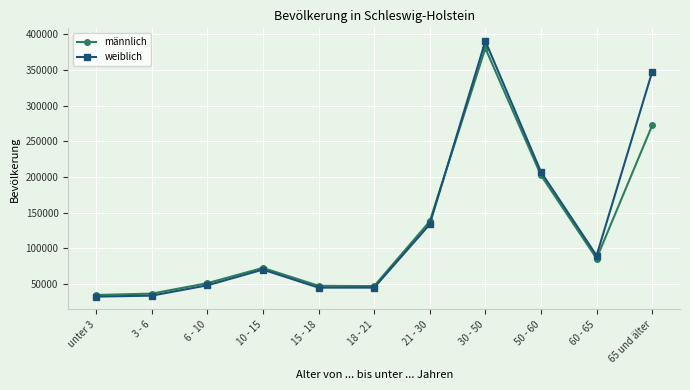

The value of männlich at 18 - 21 is 46821. True or false?

True